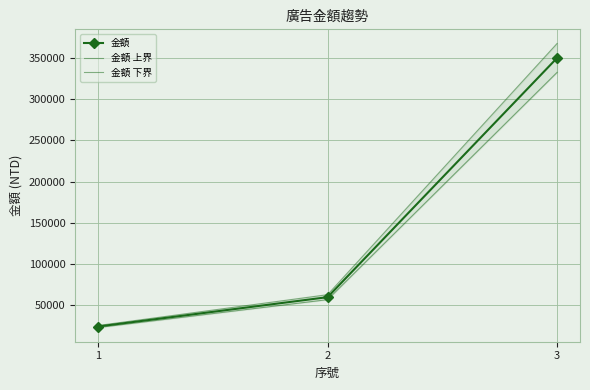

Reading left to right, what are all the values shown in this chart?

金額: 1=24400	2=60000	3=350000
金額 上界: 1=25620	2=63000	3=367500
金額 下界: 1=23180	2=57000	3=332500